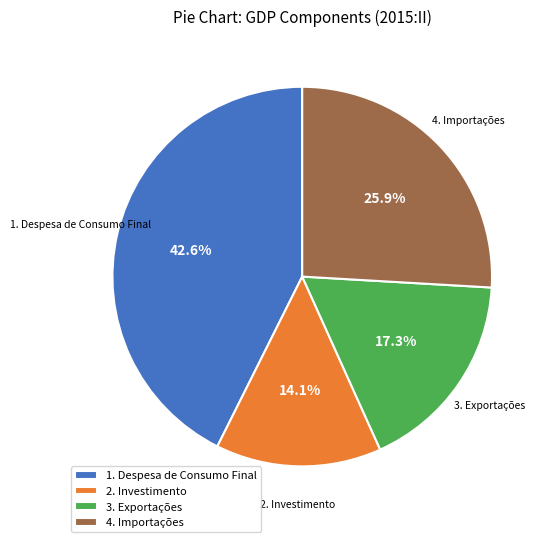

What is the largest slice in the pie chart?

1. Despesa de Consumo Final